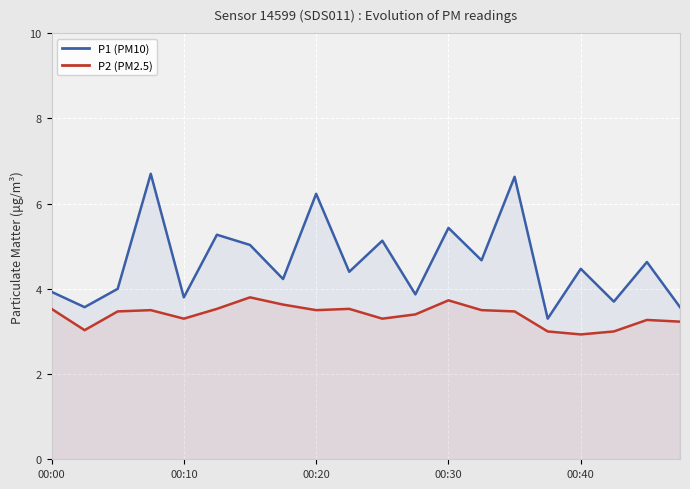

What is the total value across all series at 00:00?

7.5